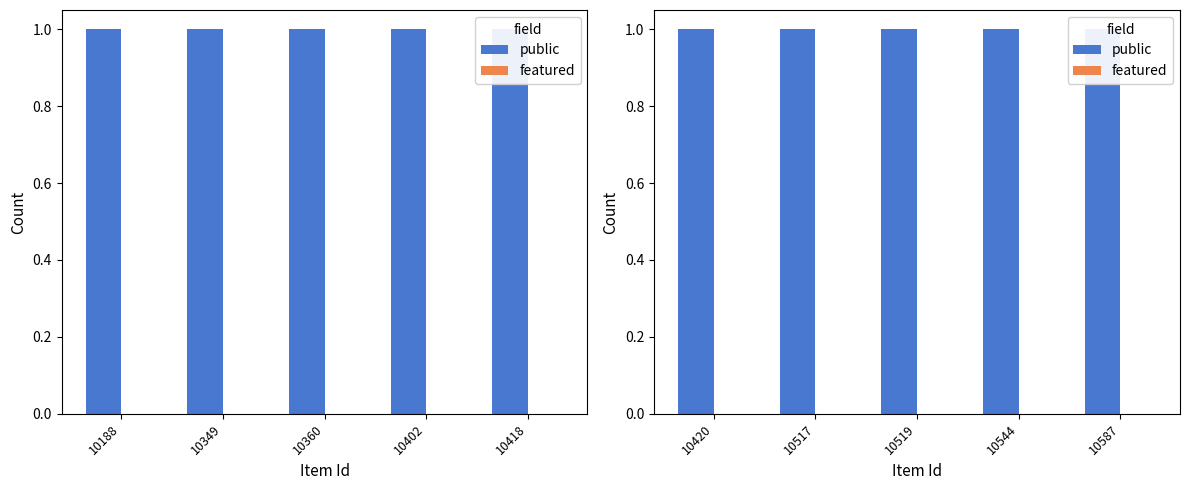

What are all the series names shown in the legend?

public, featured